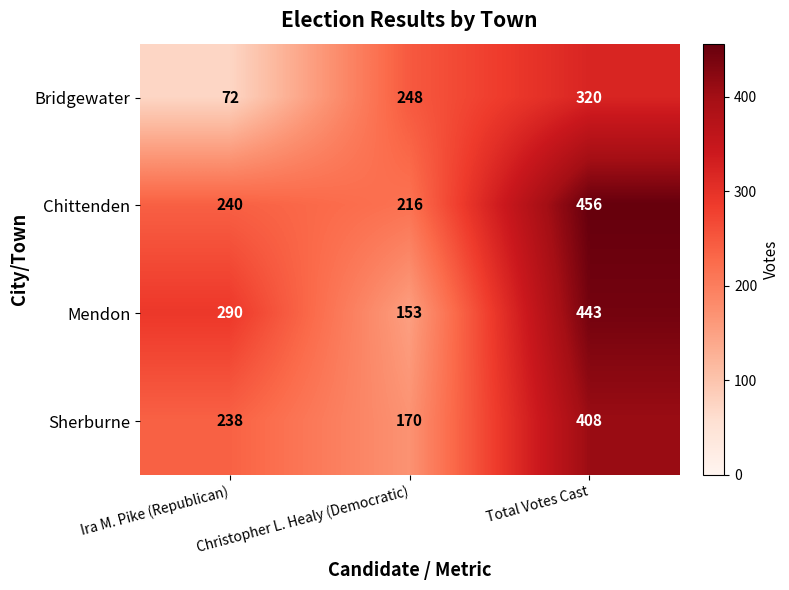

Which label corresponds to the largest value in the chart?

Total Votes Cast